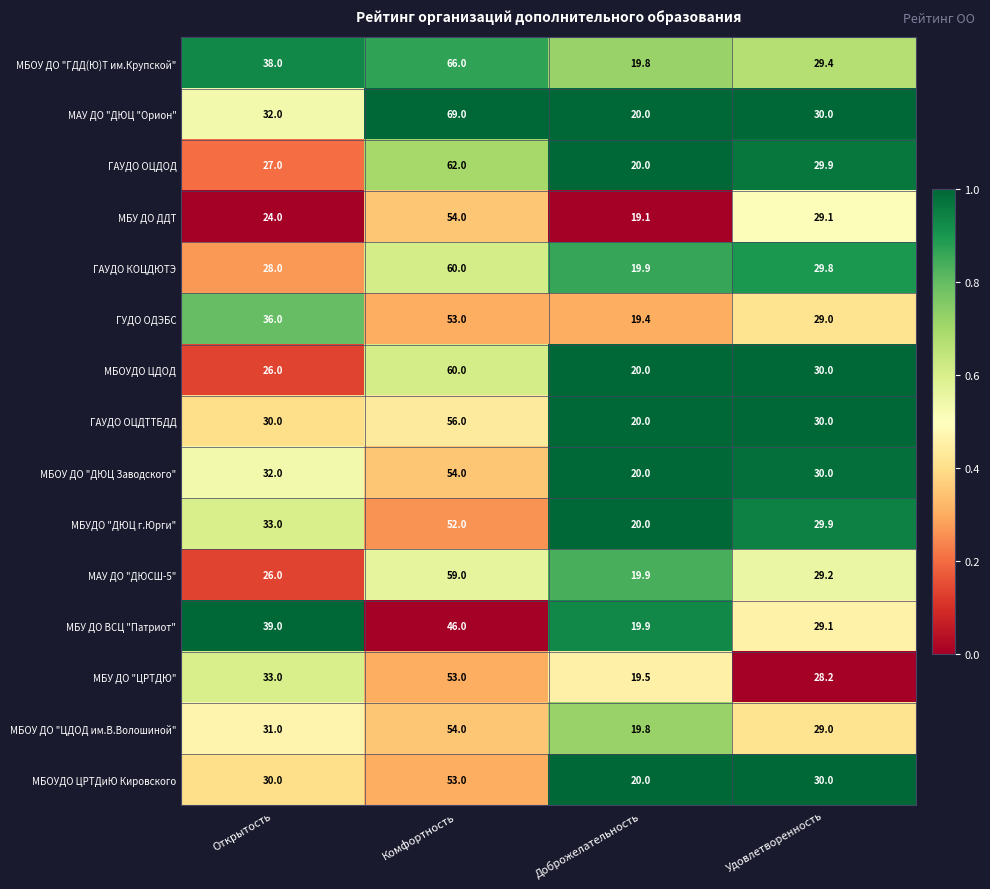

What is the sum of the МБОУДО ЦДОД values at Доброжелательность and Удовлетворенность?

50.0